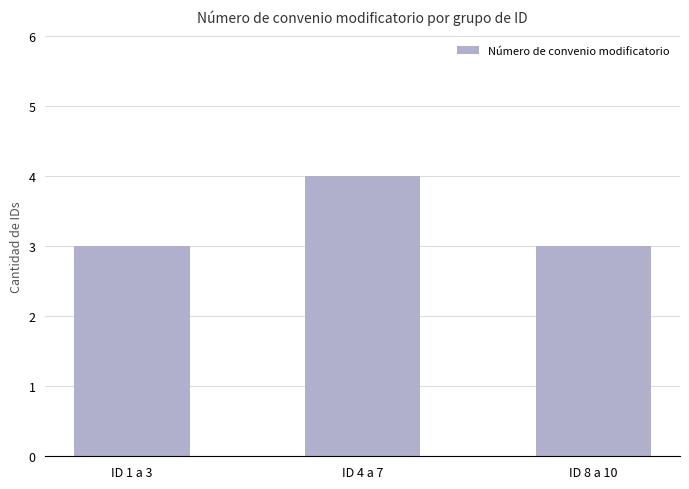

Which category has the highest value across all series?

ID 4 a 7